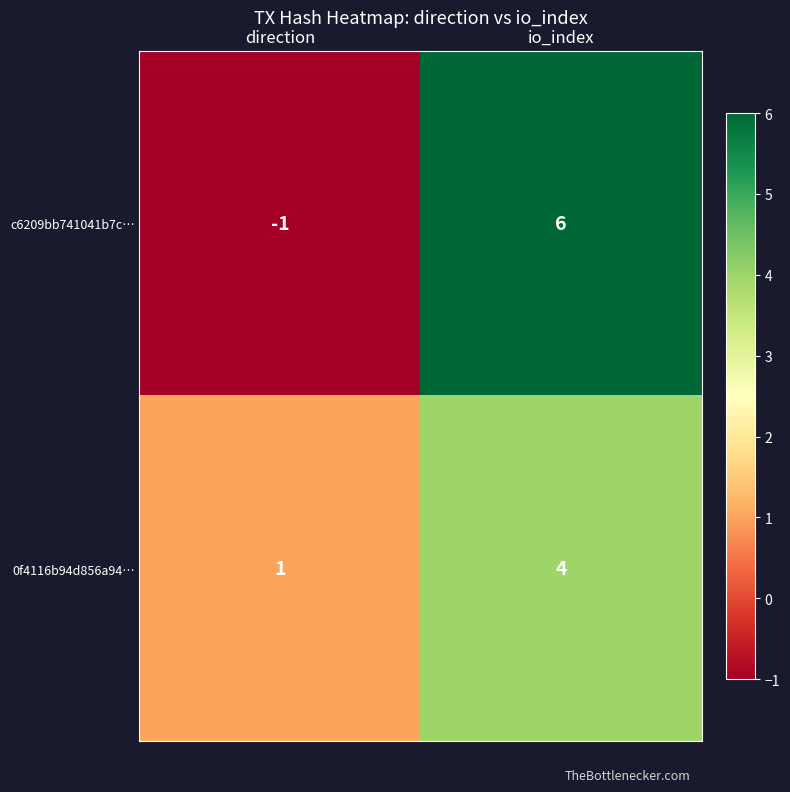

Reading right to left, extract all data points from this chart.

c6209bb741041b7c…: 6	-1
0f4116b94d856a94…: 4	1